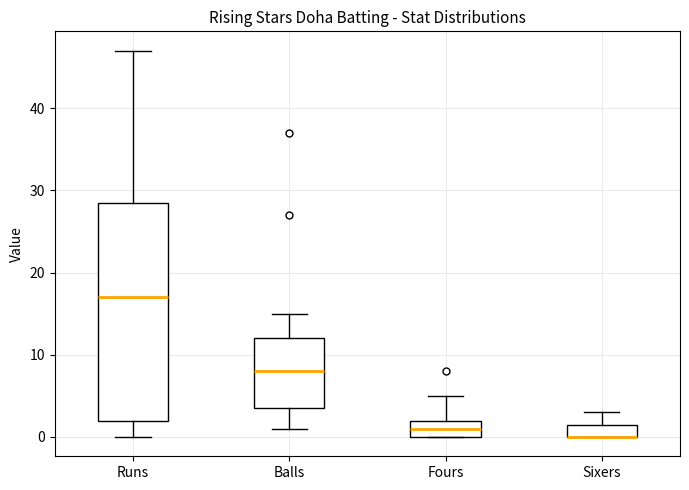

Where does the lower whisker of the box for Balls end on the y-axis? The values are not printed on the chart, so give them approximately, as read against the axis.

1